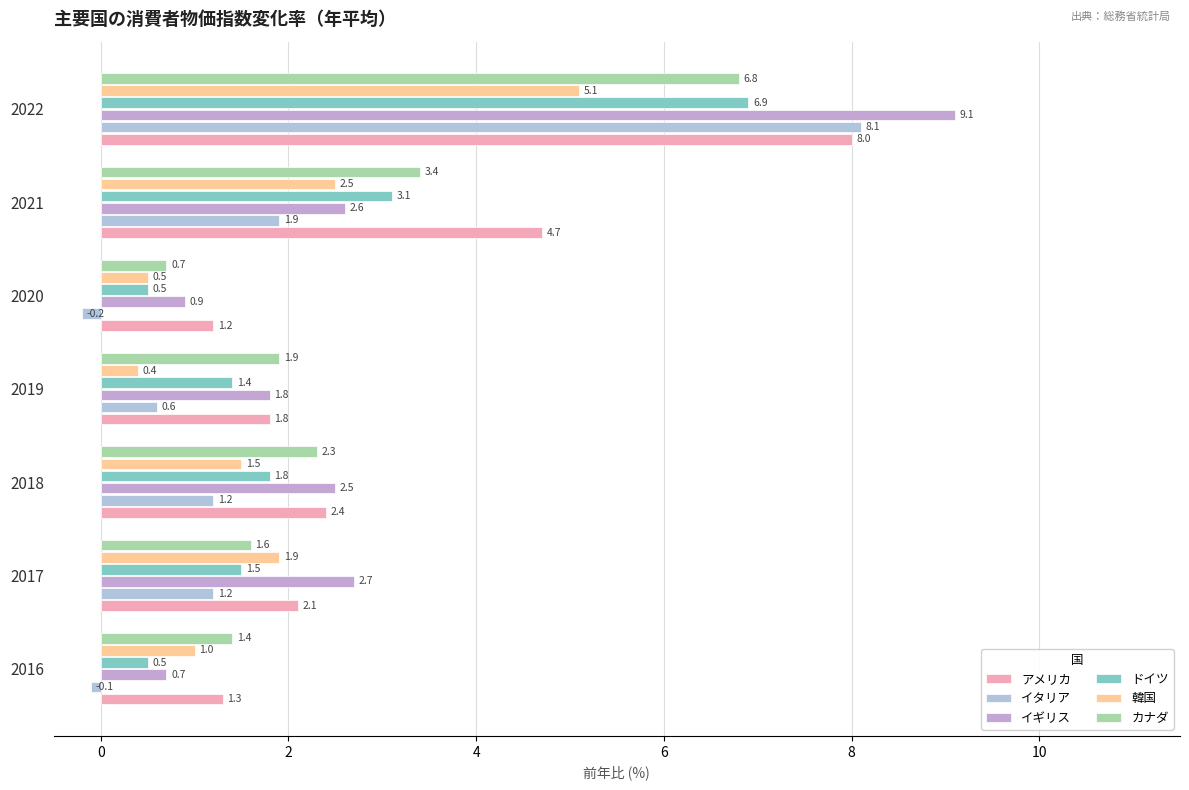

What is the difference between the second highest and second lowest values in the カナダ series?

2.0